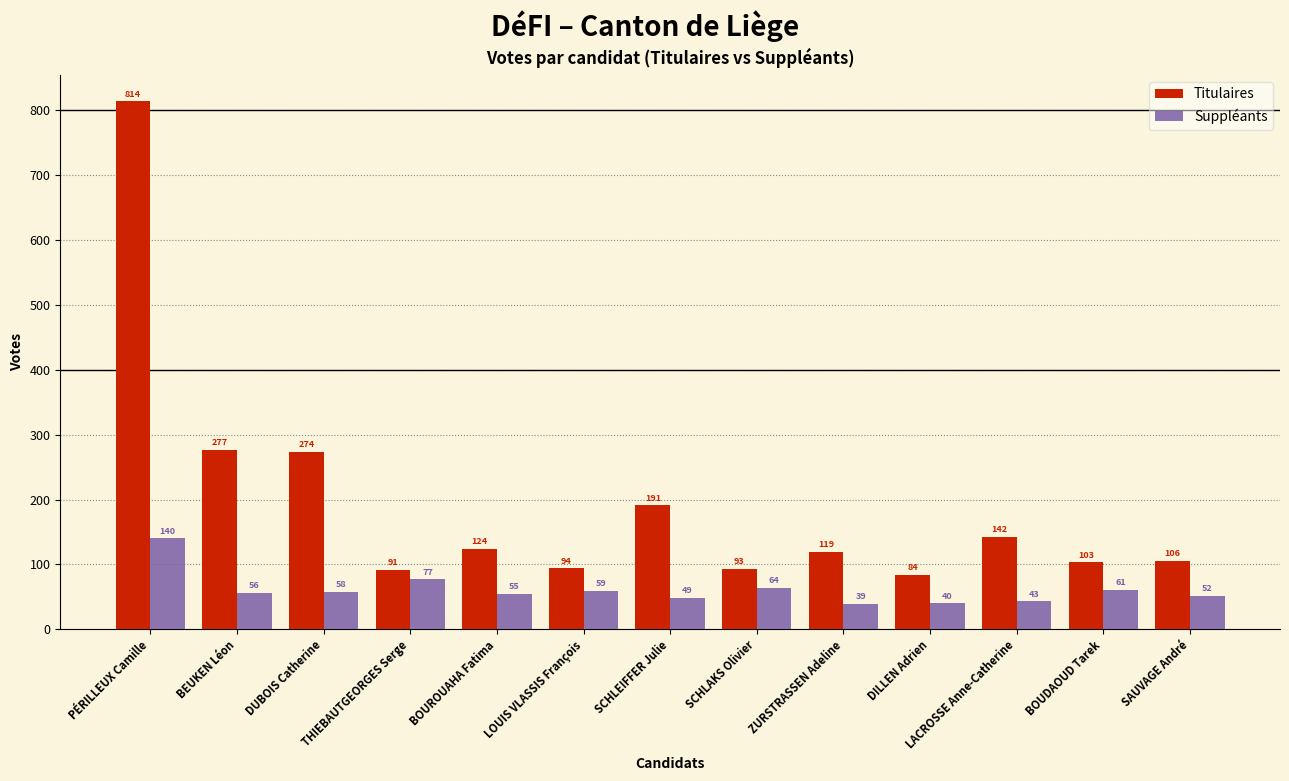

Reading left to right, transcribe all the data shown in this chart.

Titulaires: 814	277	274	91	124	94	191	93	119	84	142	103	106
Suppléants: 140	56	58	77	55	59	49	64	39	40	43	61	52